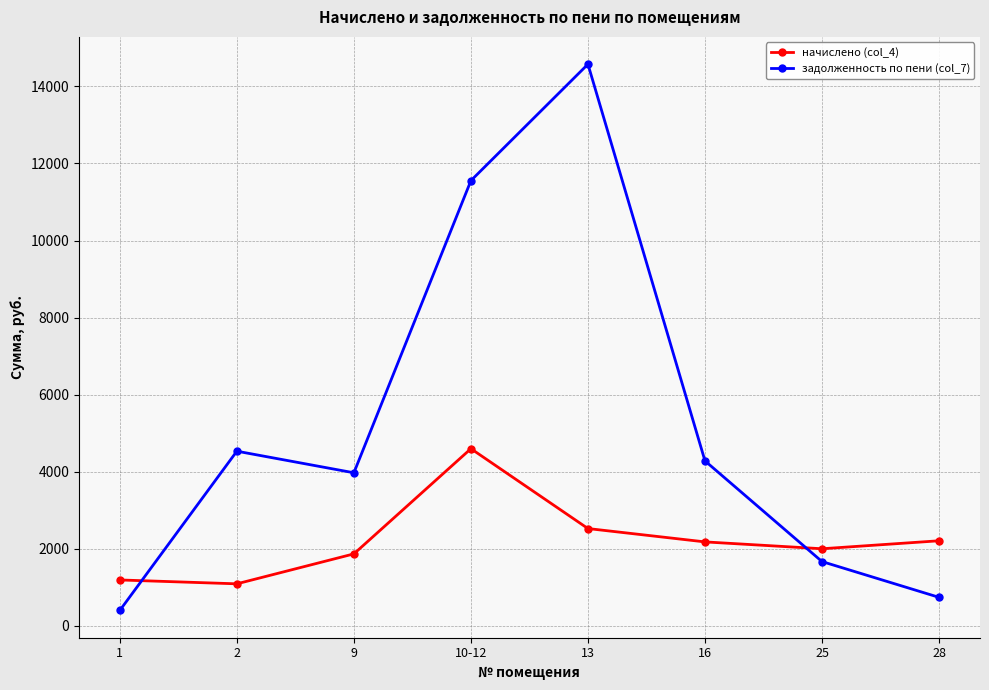

What is the difference between the maximum and minimum values in the начислено (col_4) series?

3508.9